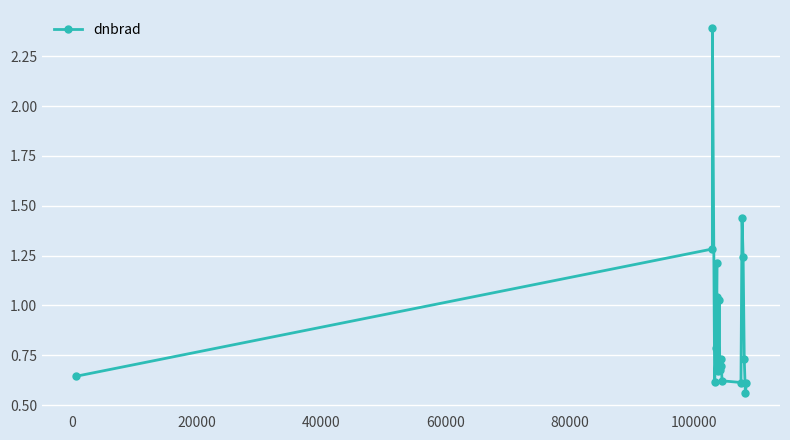

True or false: there are more than 2 points higher than both neighbors.

True